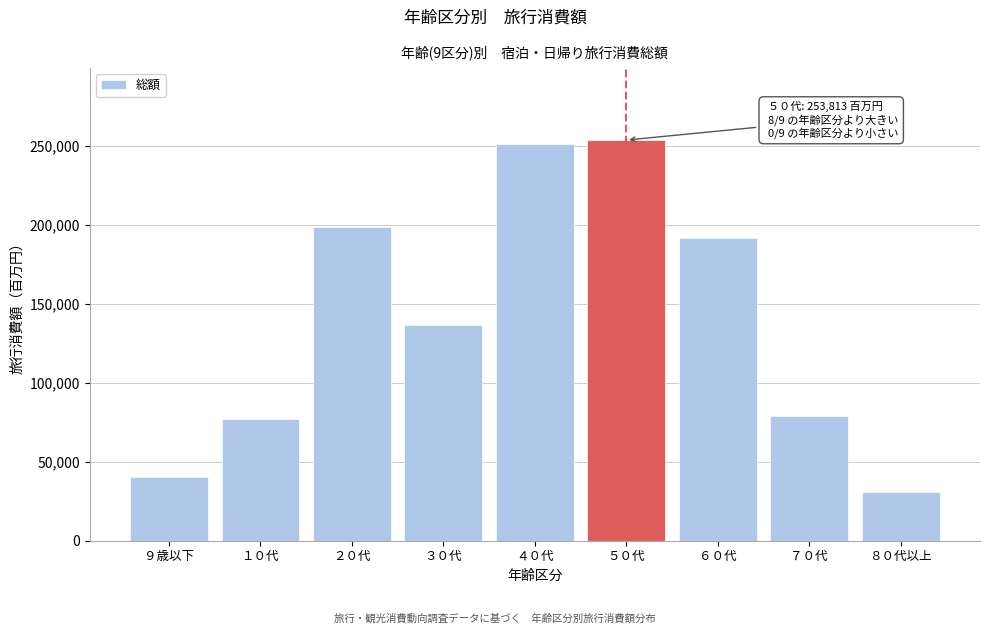

Reading right to left, list all the values displayed in this chart.

30971.3	78941.0	191831.9	253812.8	251040.0	136802.9	198496.8	77305.2	40525.6